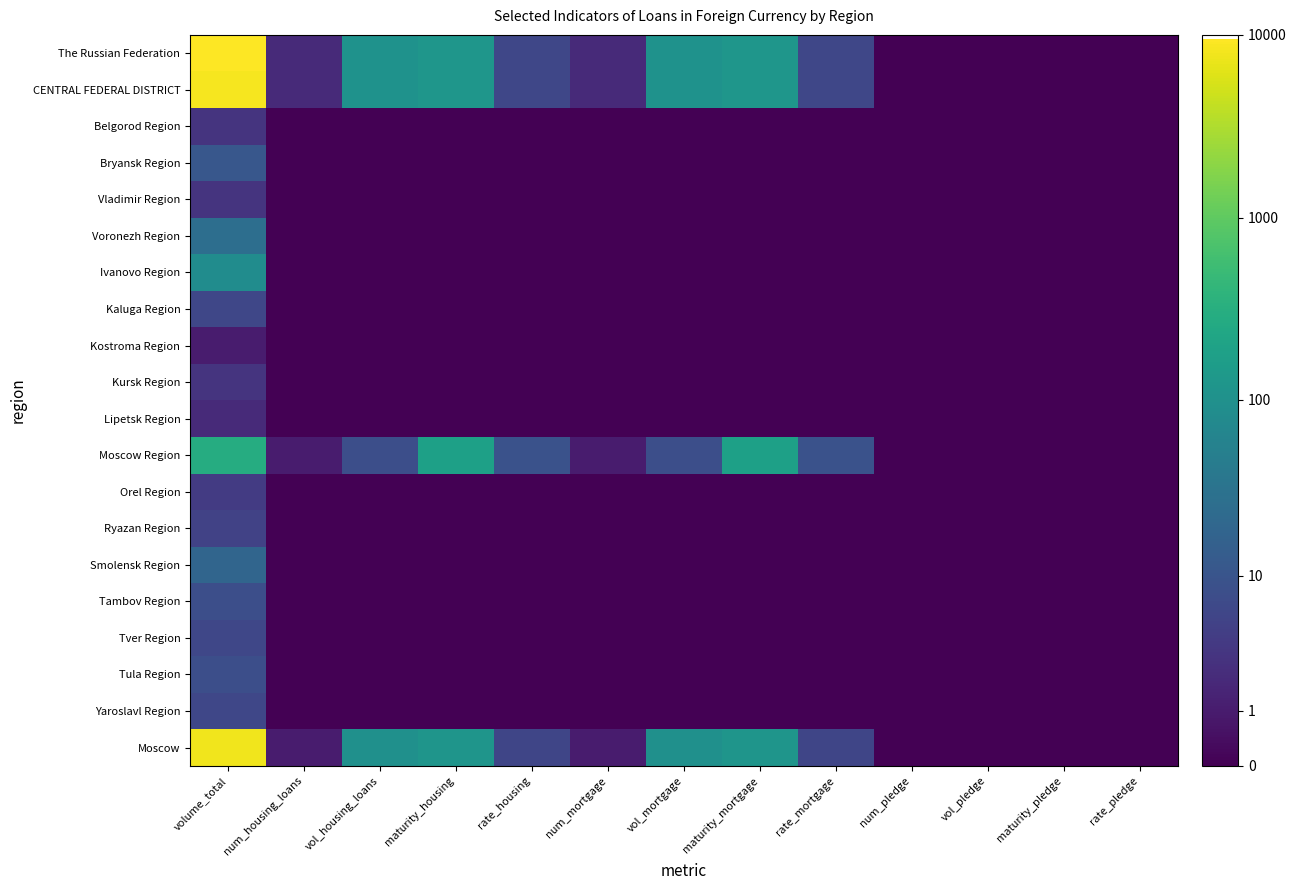

Which series has the widest spread of values?

The Russian Federation